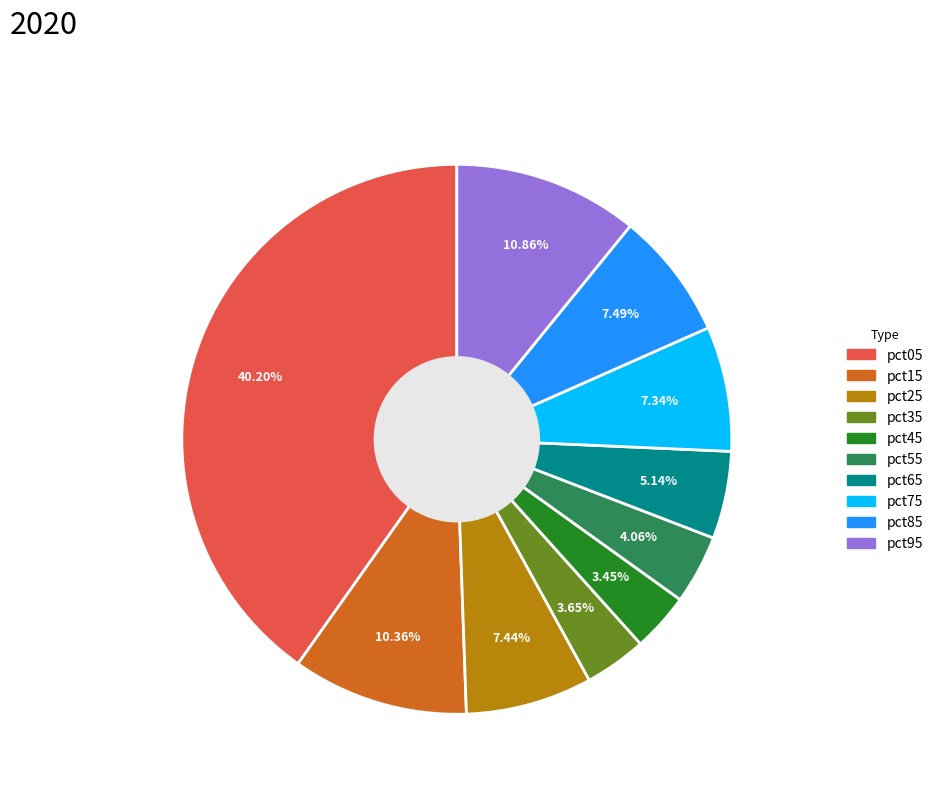

The pct15 slice represents 10% of the pie. True or false?

True